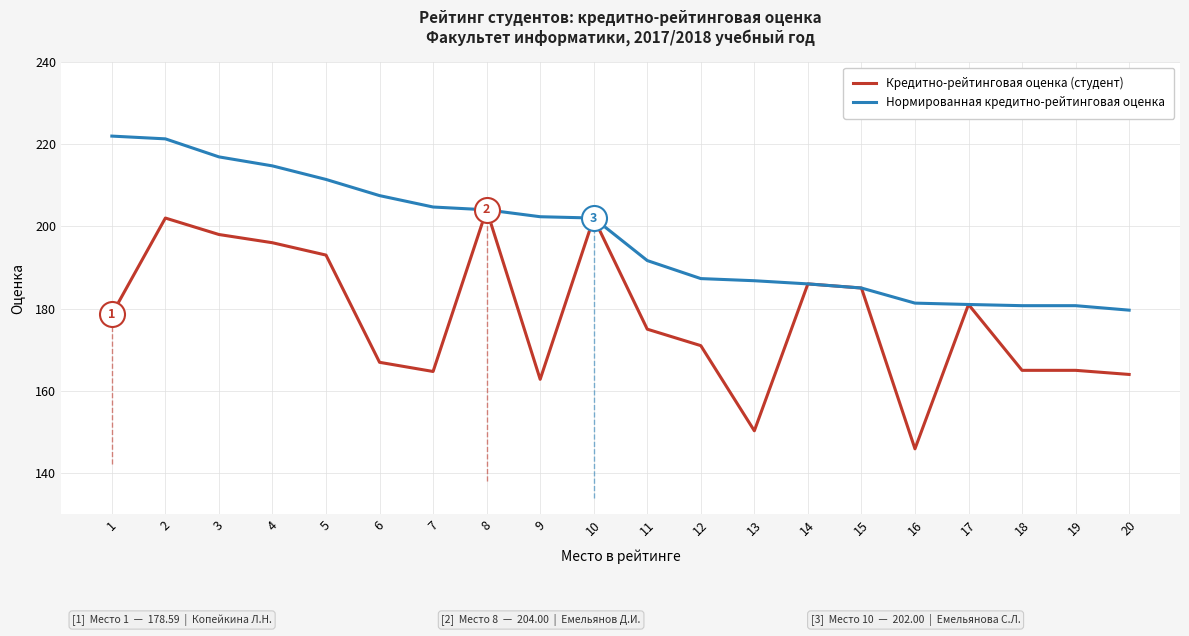

Which series changed the most between 12 and 14?

Кредитно-рейтинговая оценка (студент)